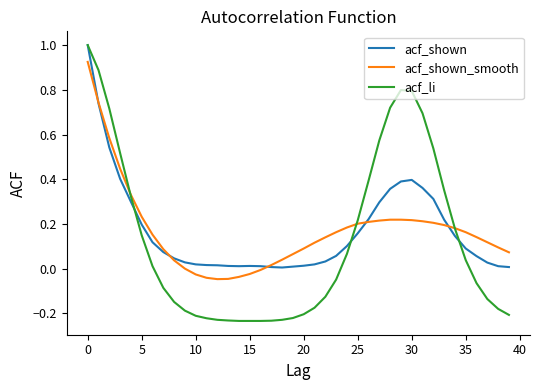

Which series has the widest spread of values?

acf_li